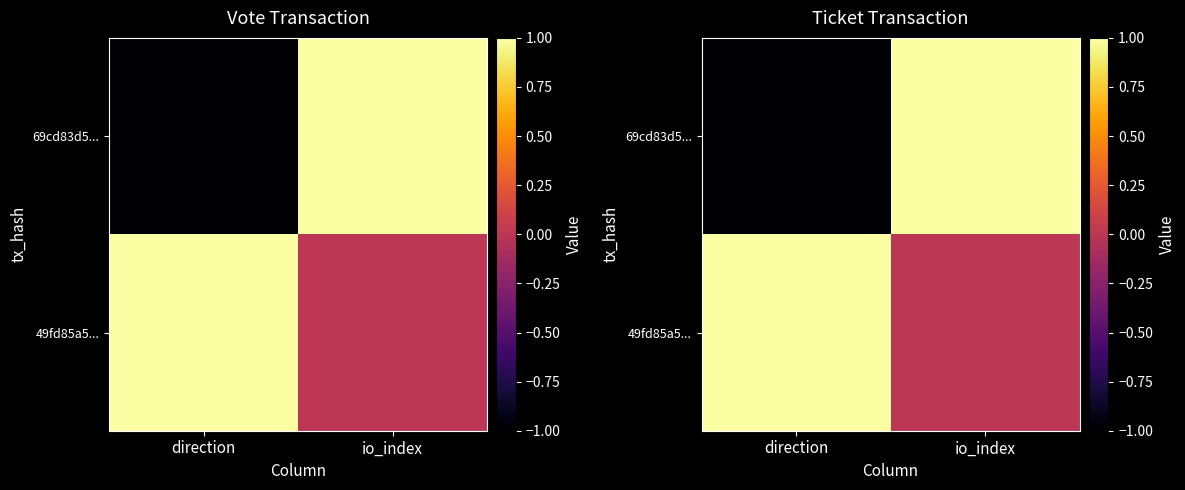

At which category is the sum across all series the highest?

io_index